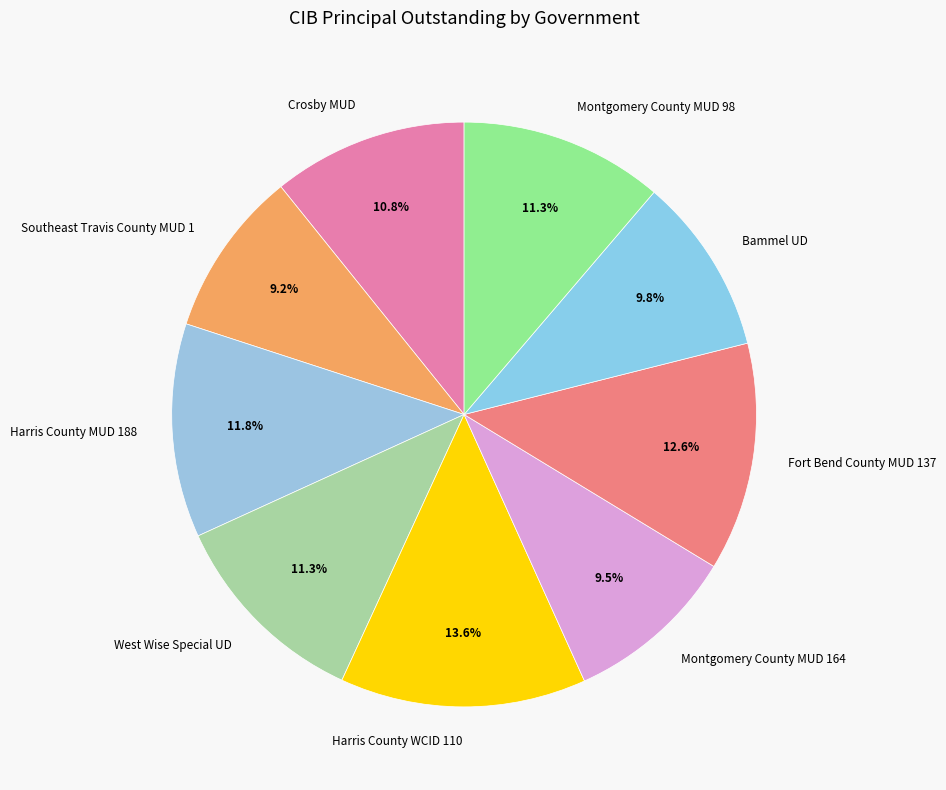

To the nearest percent, what portion does Crosby MUD represent?

11%